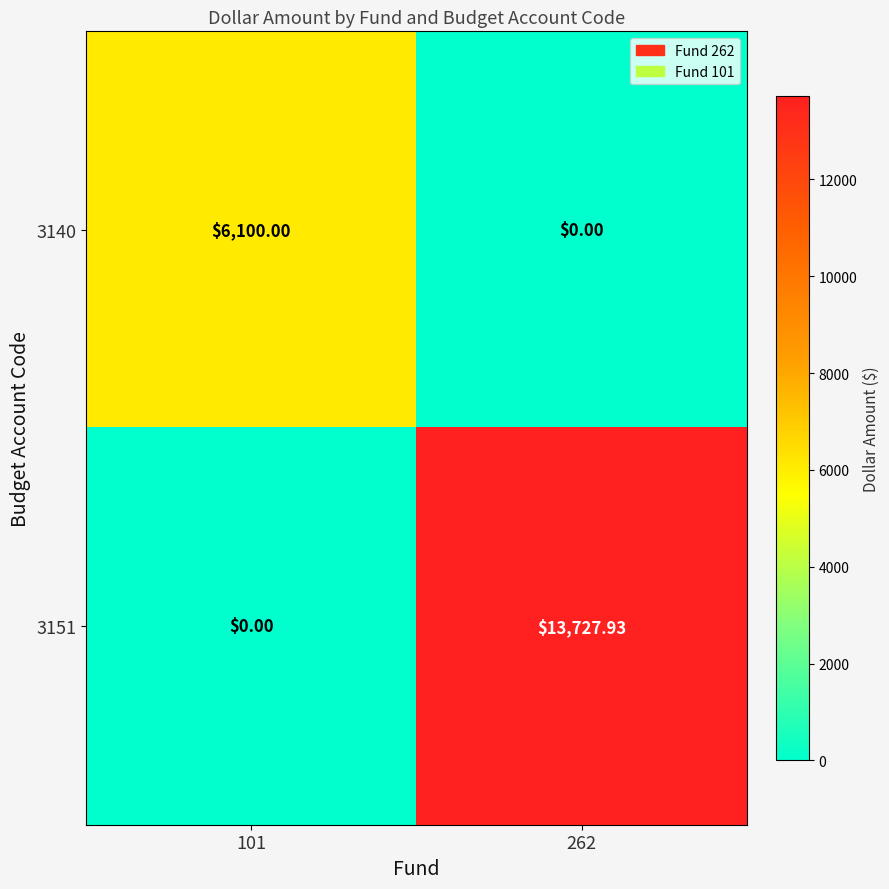

Is the value of 3151 at 101 greater than the value of 3140 at 101?

No